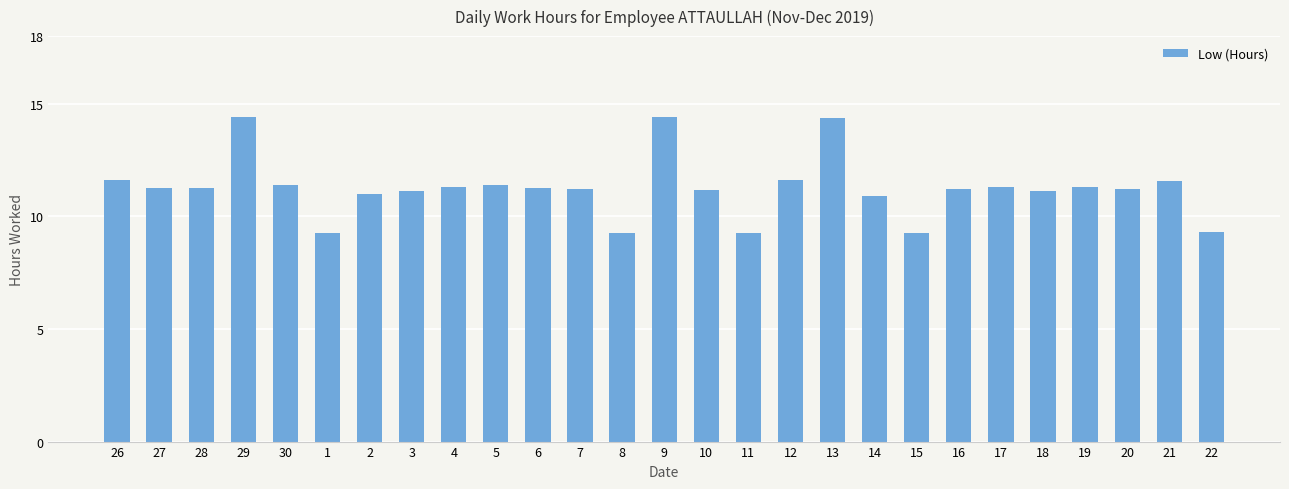

What is the difference between the values at 1 and 17?

2.0